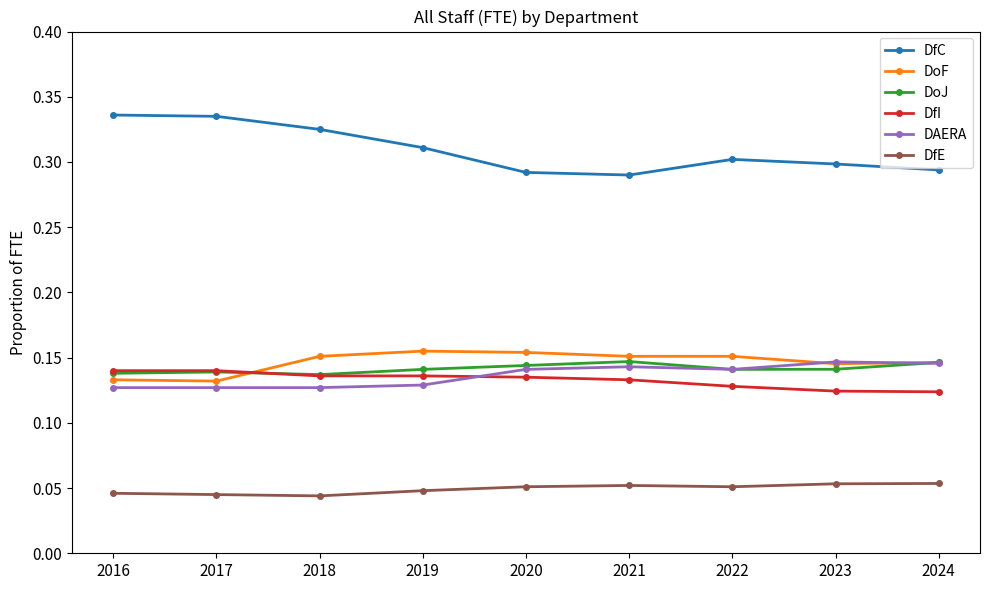

Which series changed the most between 2018 and 2020?

DfC